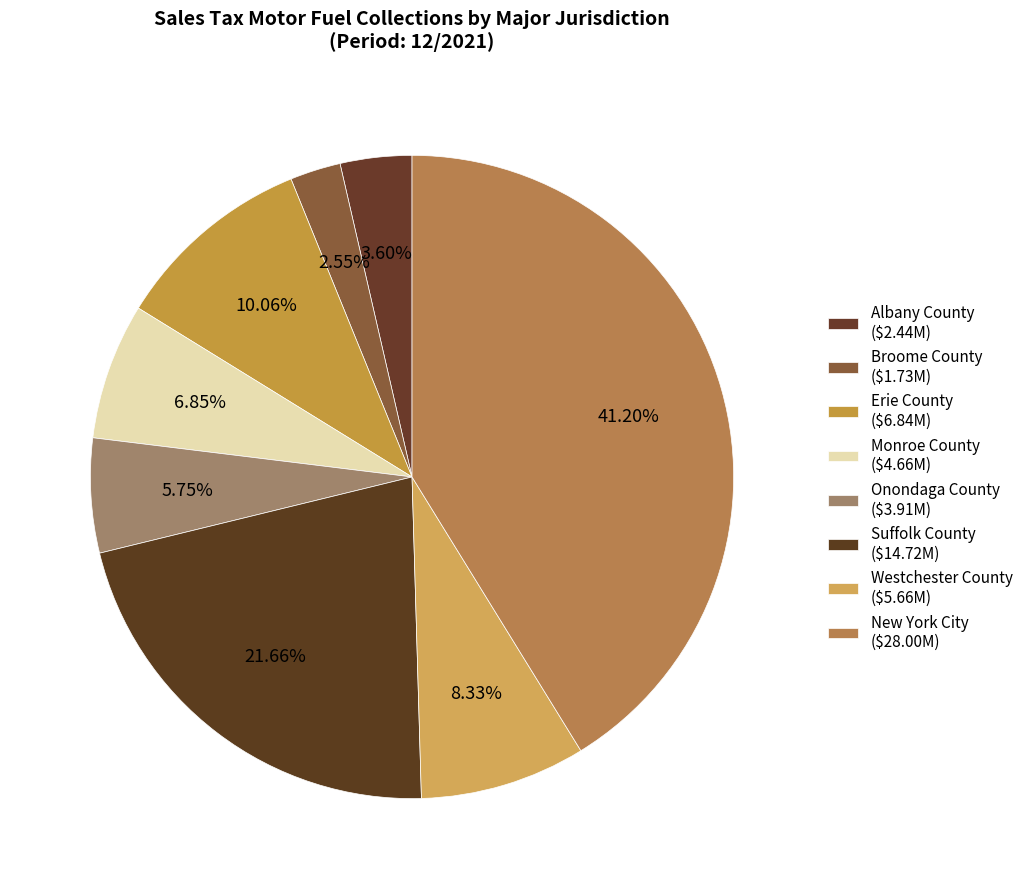

Combined, what portion of the pie is Suffolk County and Onondaga County?

27.4%